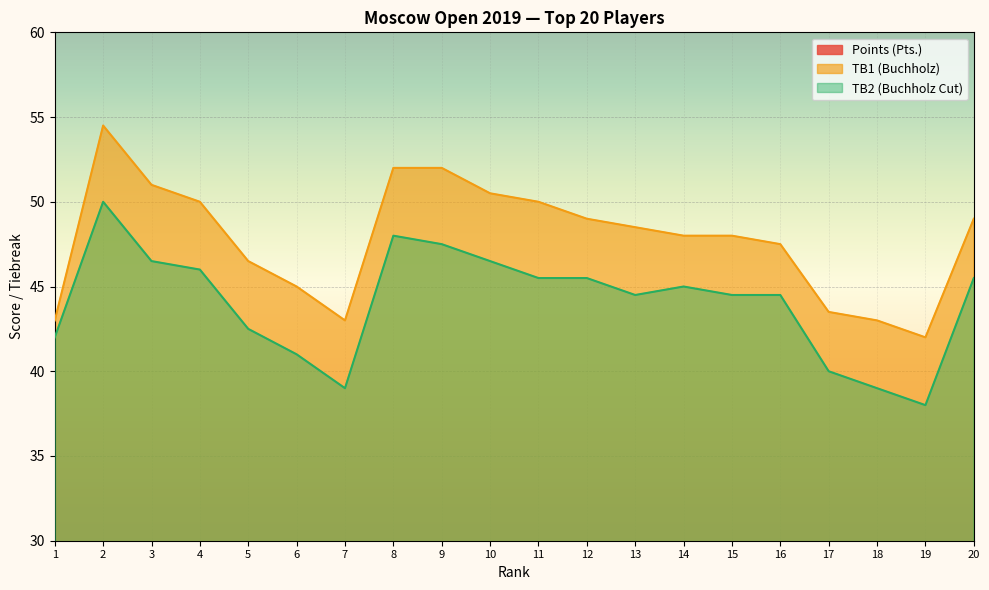

True or false: TB2 (Buchholz Cut) has more than 0 points higher than both neighbors.

True